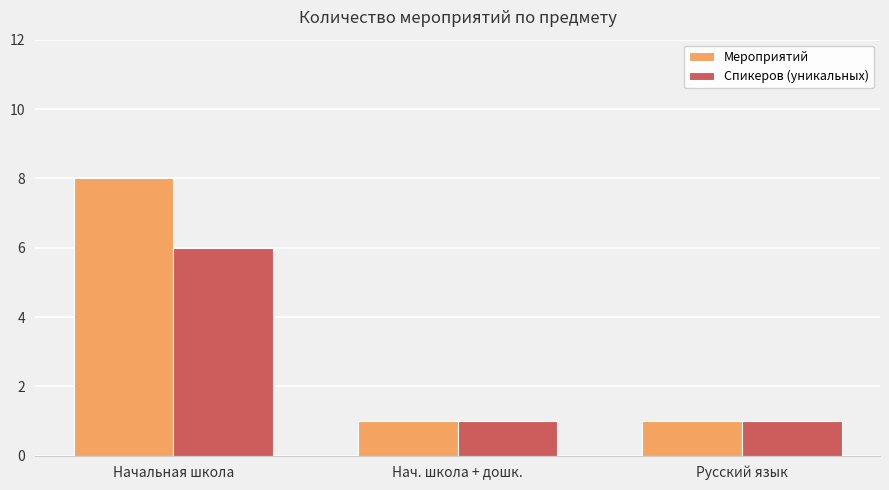

Rank the series by their average value, from lowest to highest.

Спикеров (уникальных), Мероприятий